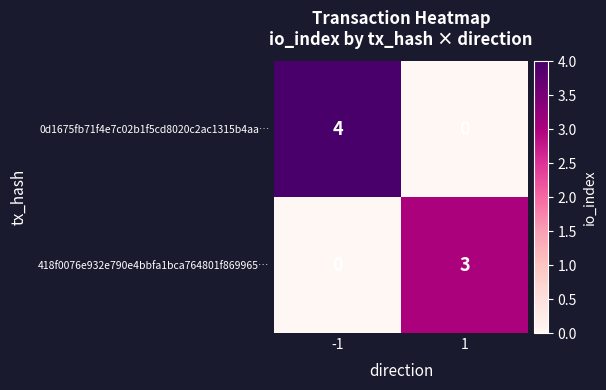

The 418f0076e932e790e4bbfa1bca764801f869965… series shows 3 at 1. True or false?

True